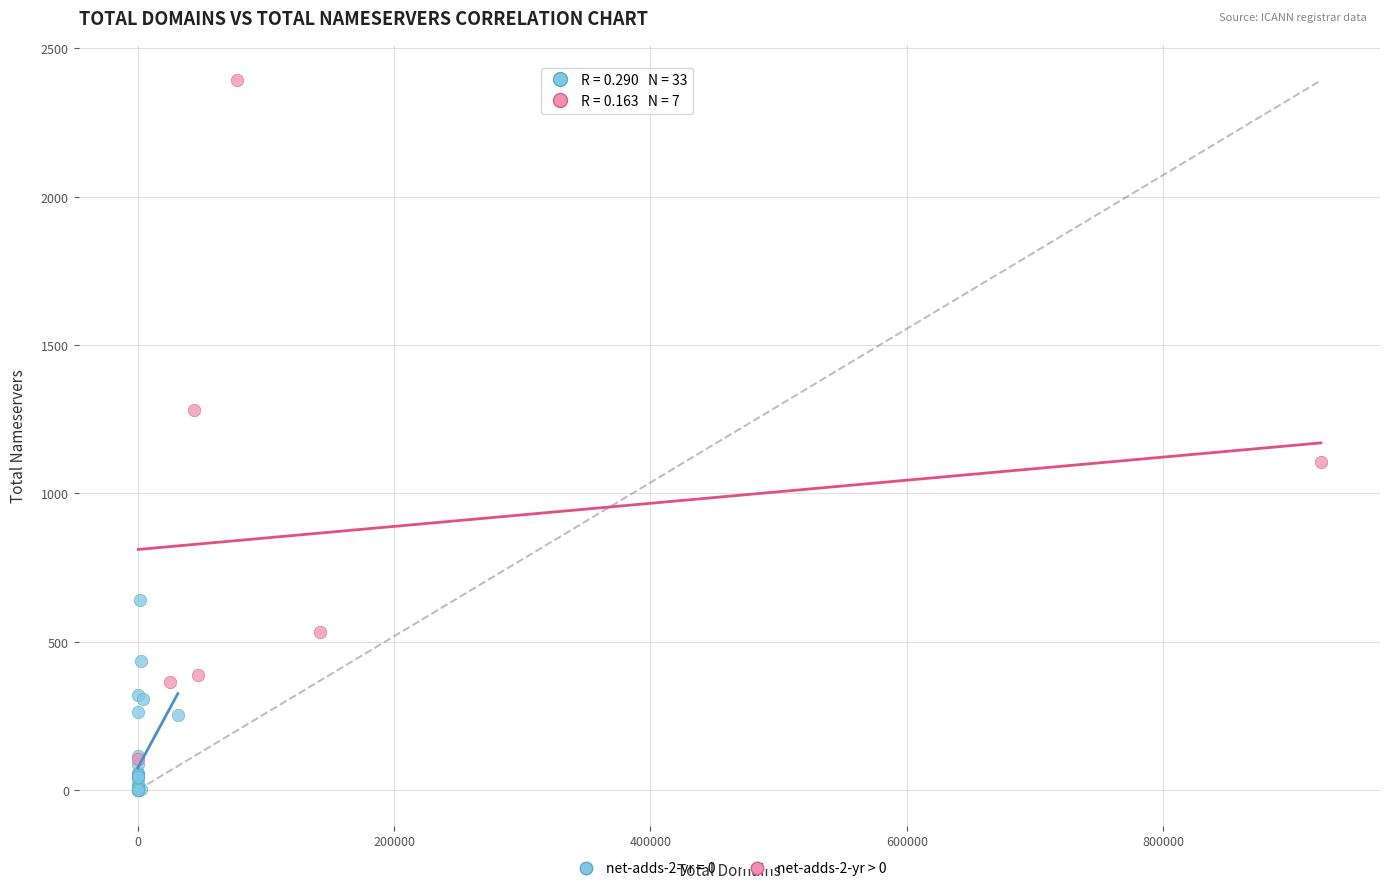

Which series contains the highest Y value?

net-adds-2-yr > 0